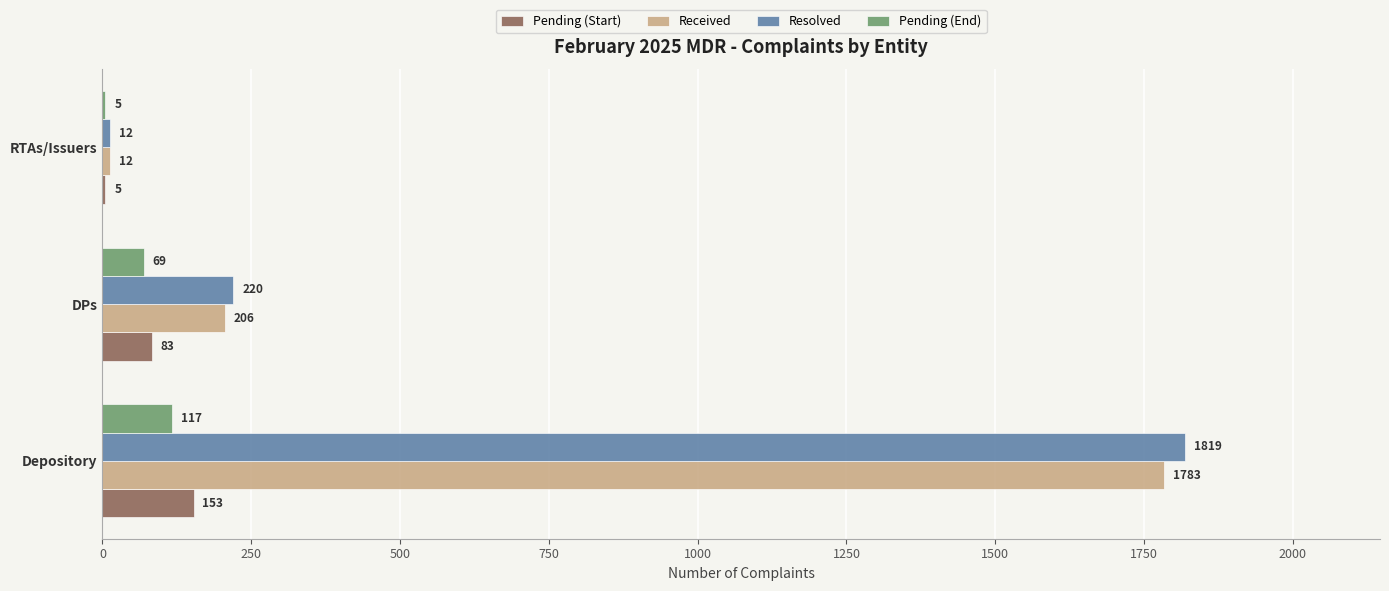

Which label corresponds to the largest value in the chart?

Depository